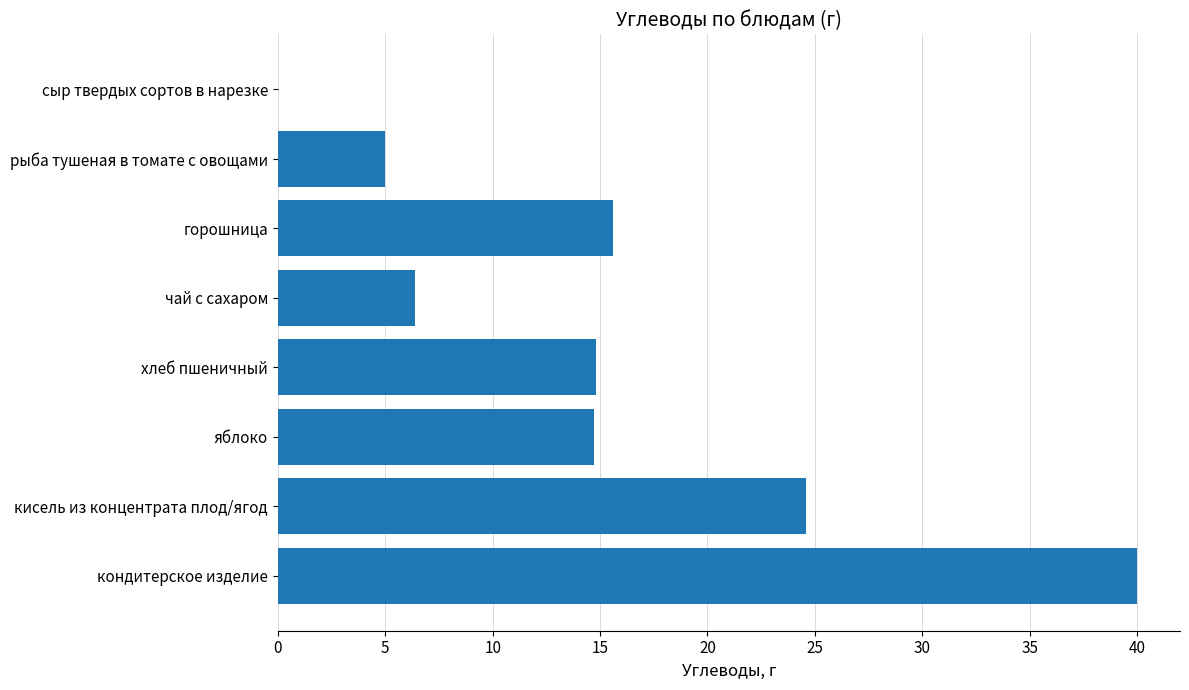

Is it true that the value at чай с сахаром is 6.4?

True